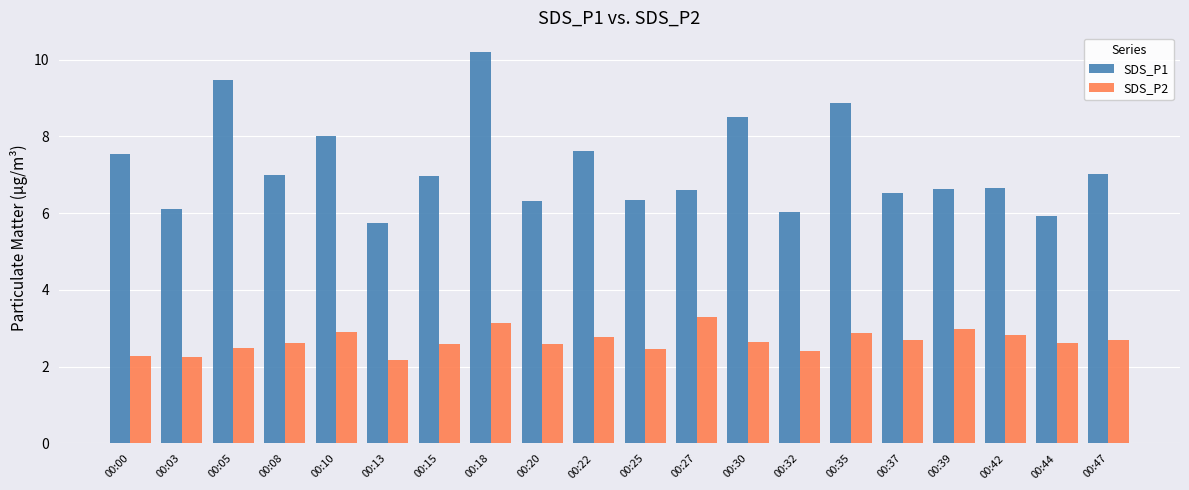

Is it true that SDS_P2 equals 2.7 at 00:37?

True